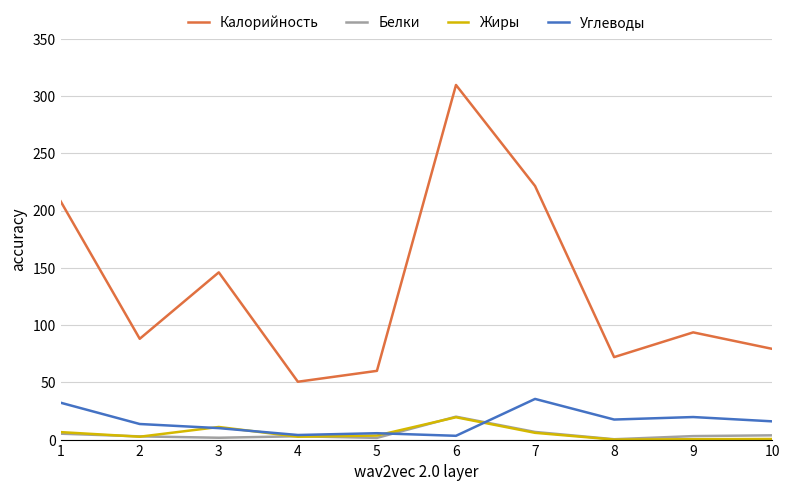

Which series changed the most between 1 and 4?

Калорийность